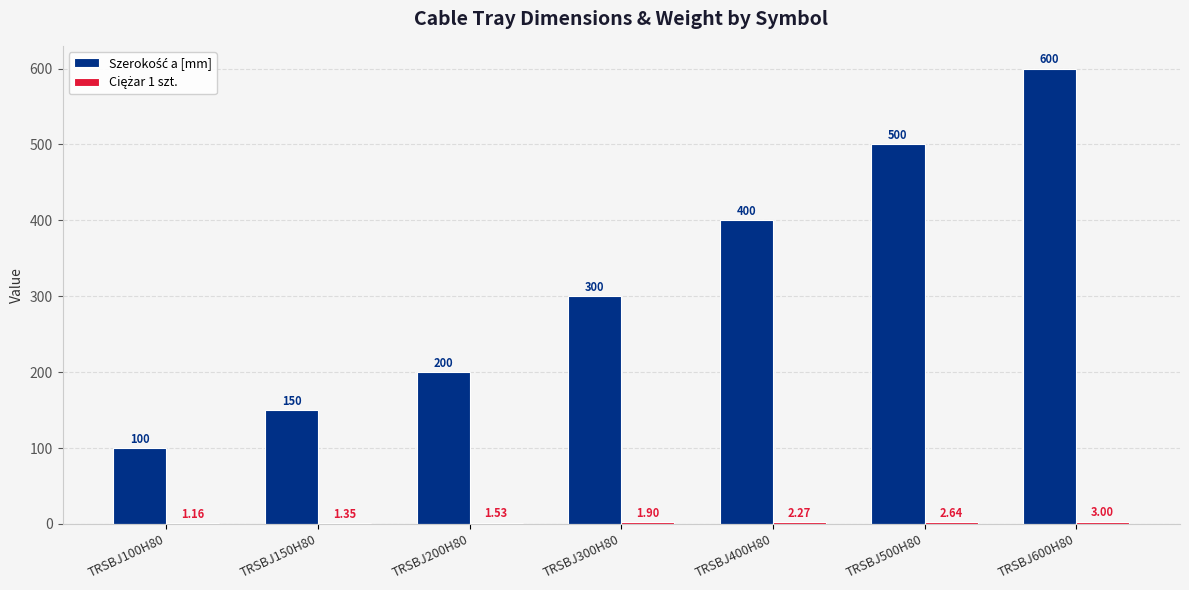

Are the bars horizontal?

No